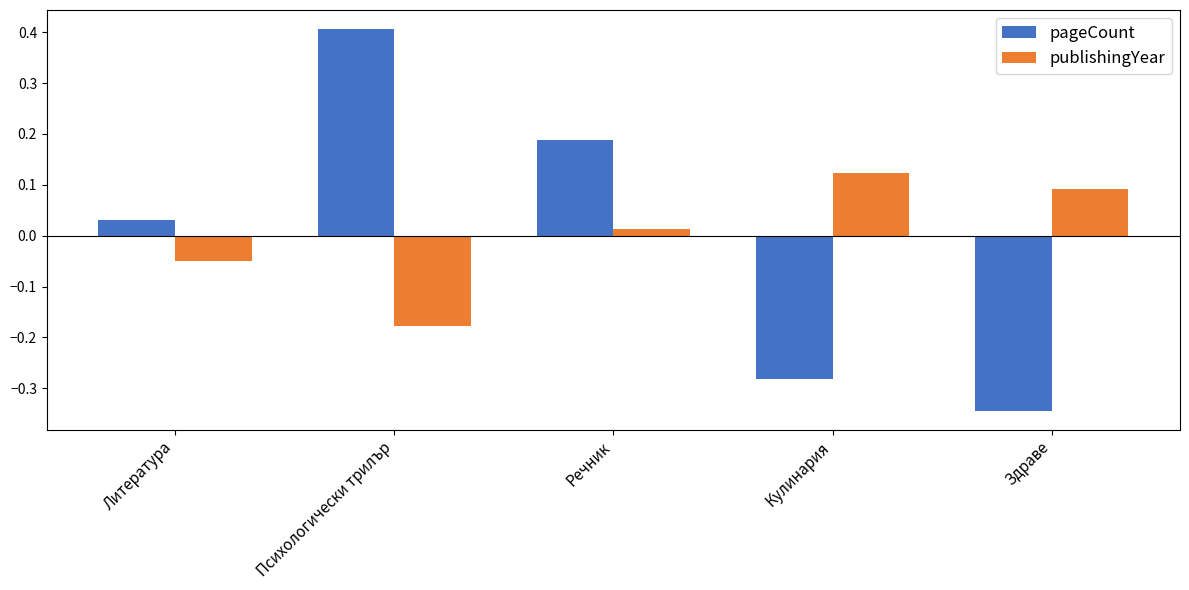

Which series changed the most between Литература and Здраве?

pageCount